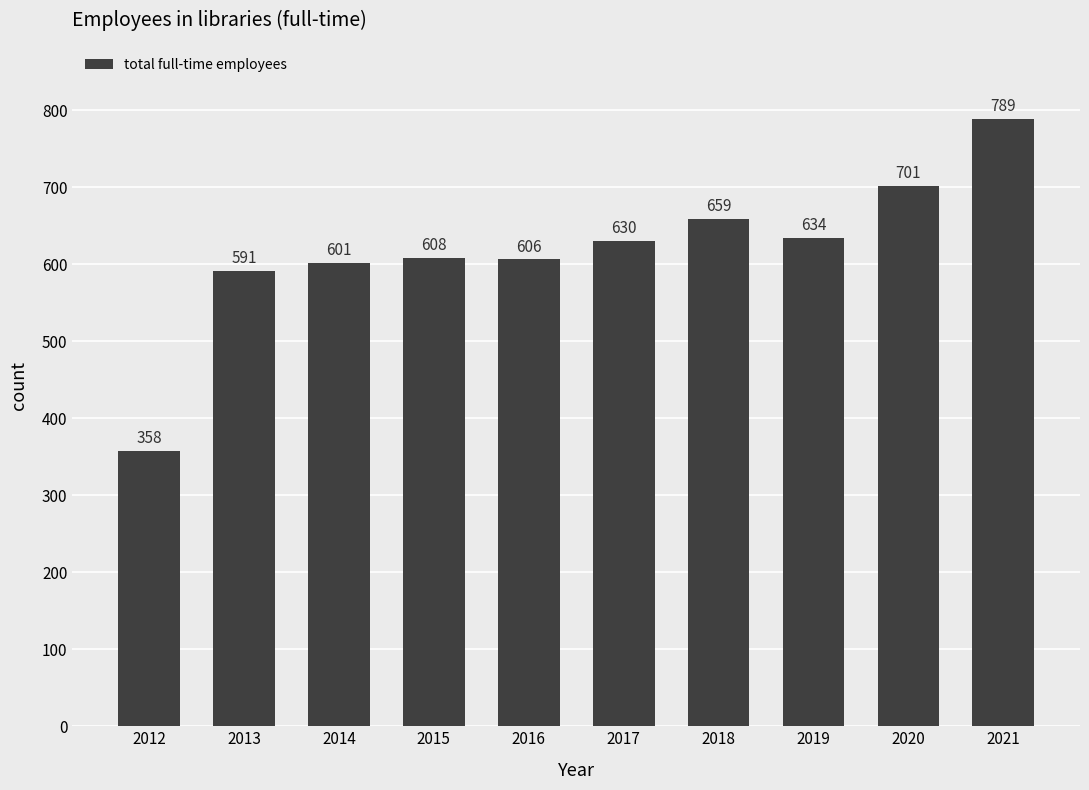

List the labels in order of value, smallest first.

2012, 2013, 2014, 2016, 2015, 2017, 2019, 2018, 2020, 2021